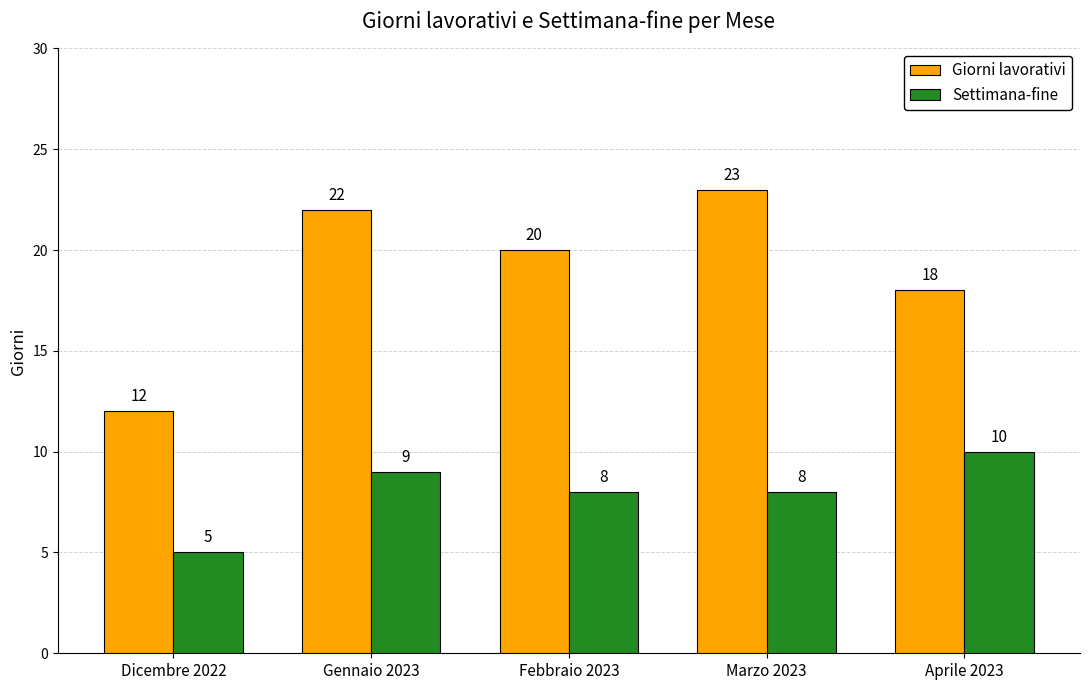

Are the bars horizontal?

No